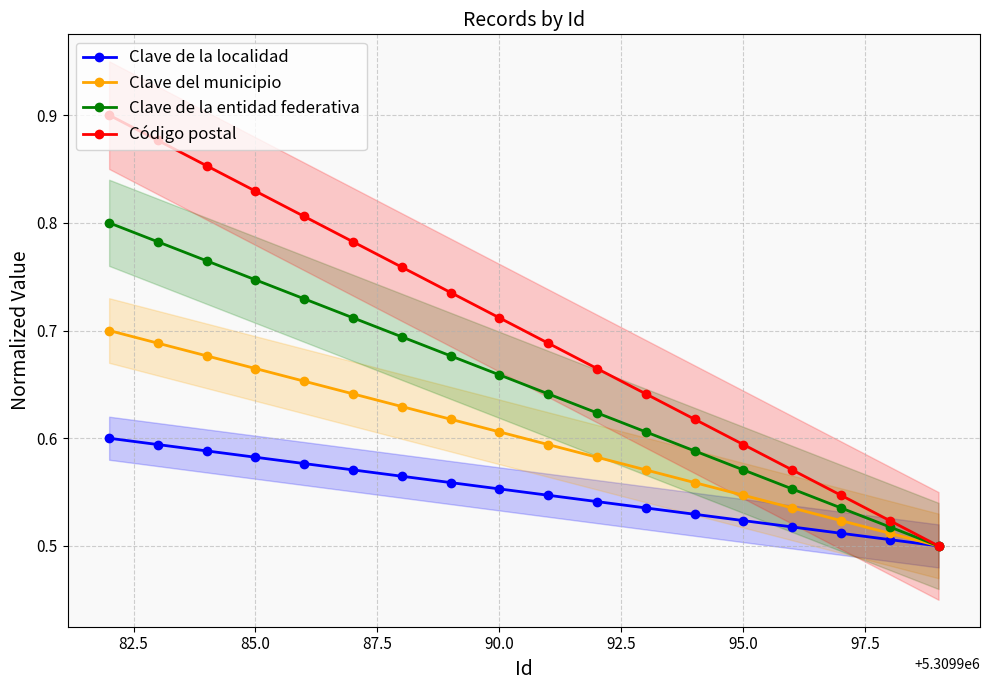

Count the Código postal values in the range 0 to 1.

18